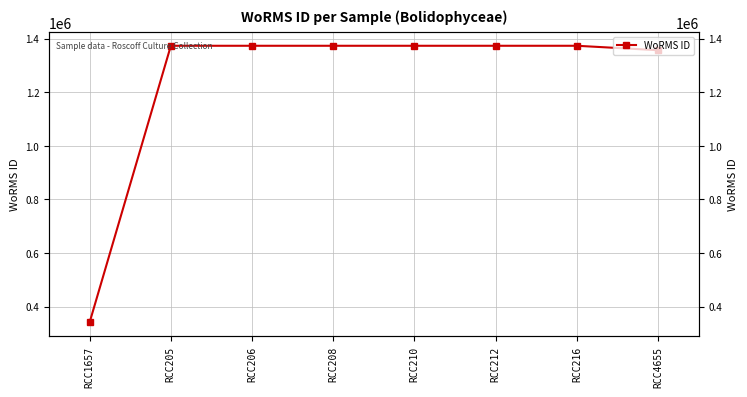

Between RCC216 and RCC206, which is larger?

RCC216